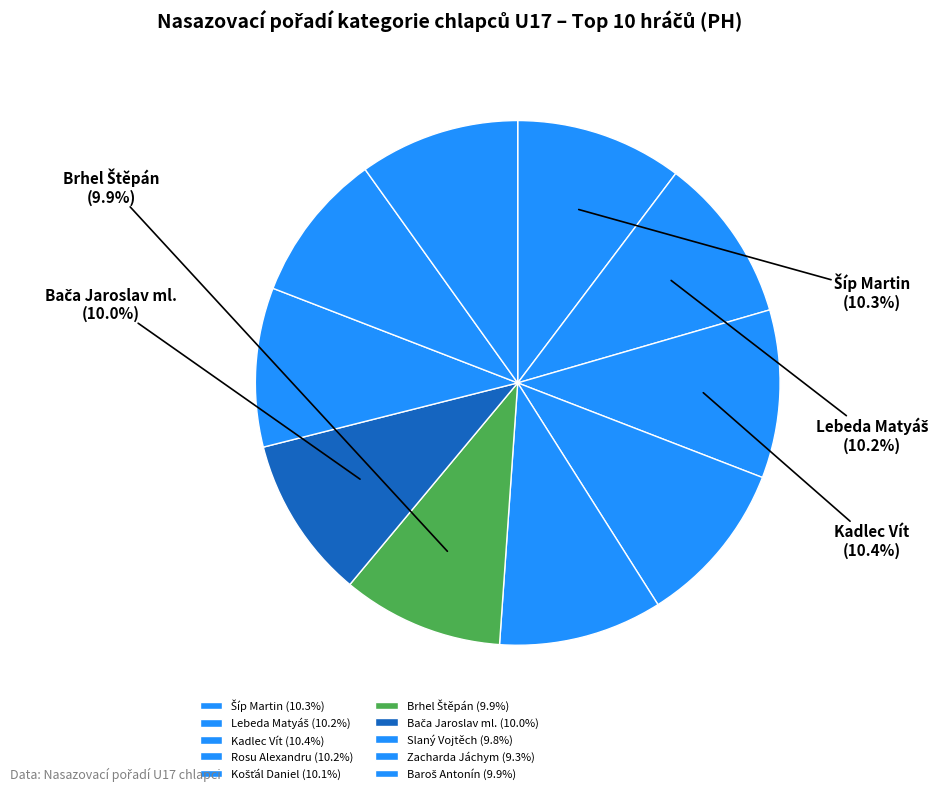

Is the sum of Zacharda Jáchym and Brhel Štěpán greater than half?

No